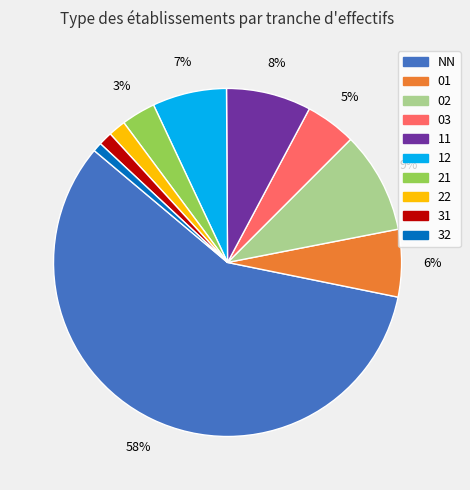

Does NN represent more than half of the total?

Yes